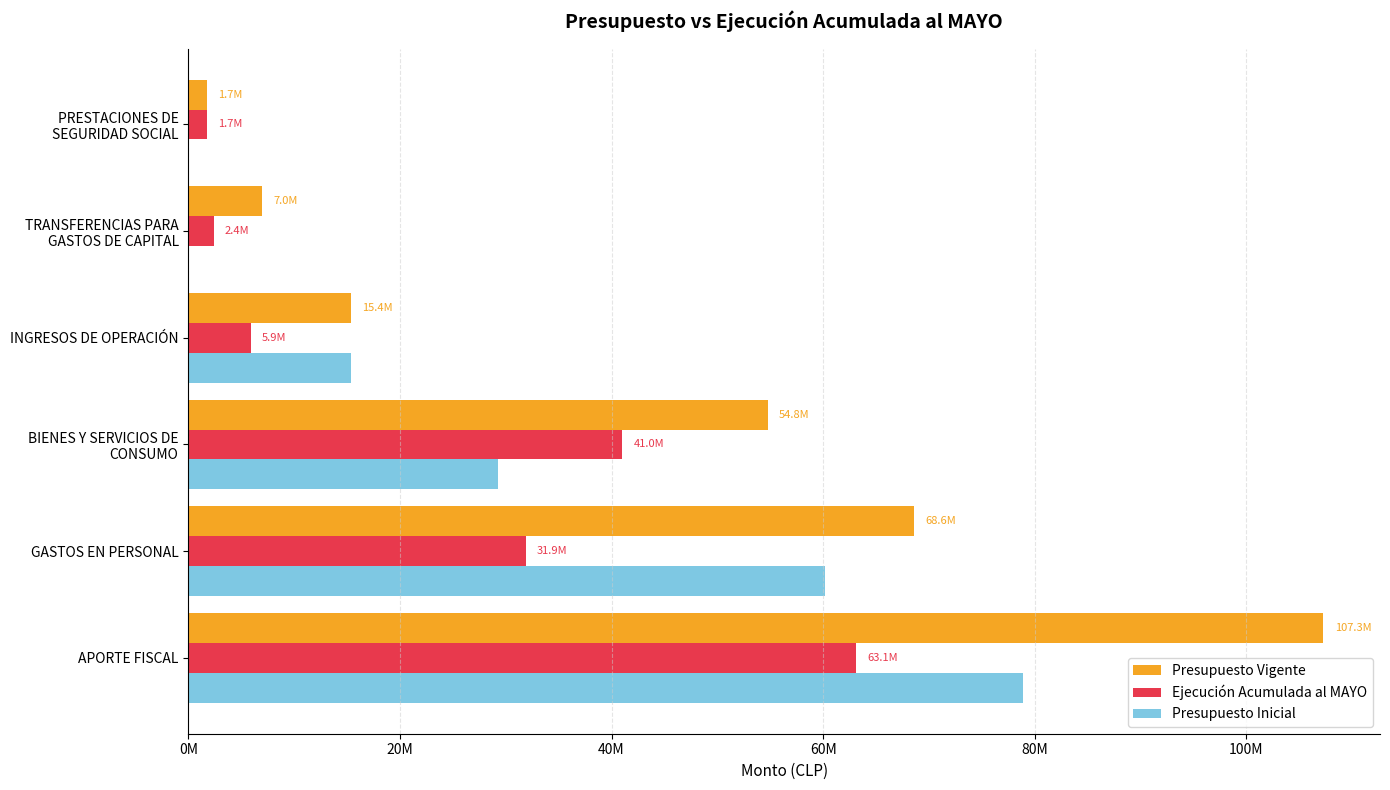

At how many categories does at least one series exceed 32305198?

3